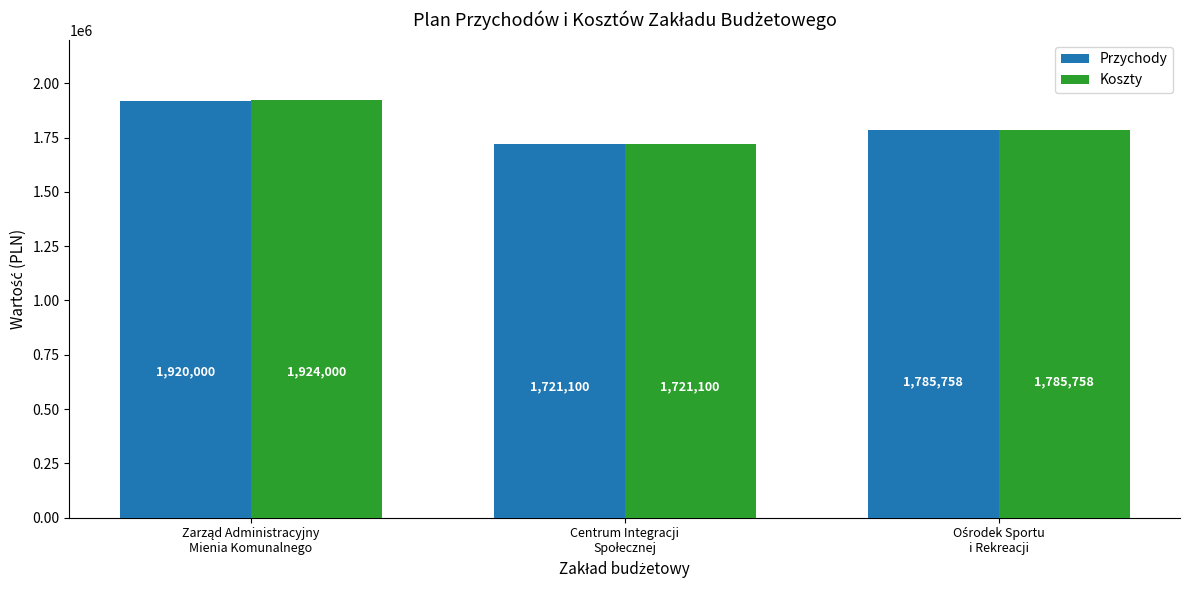

Which series has the largest total across all categories?

Koszty